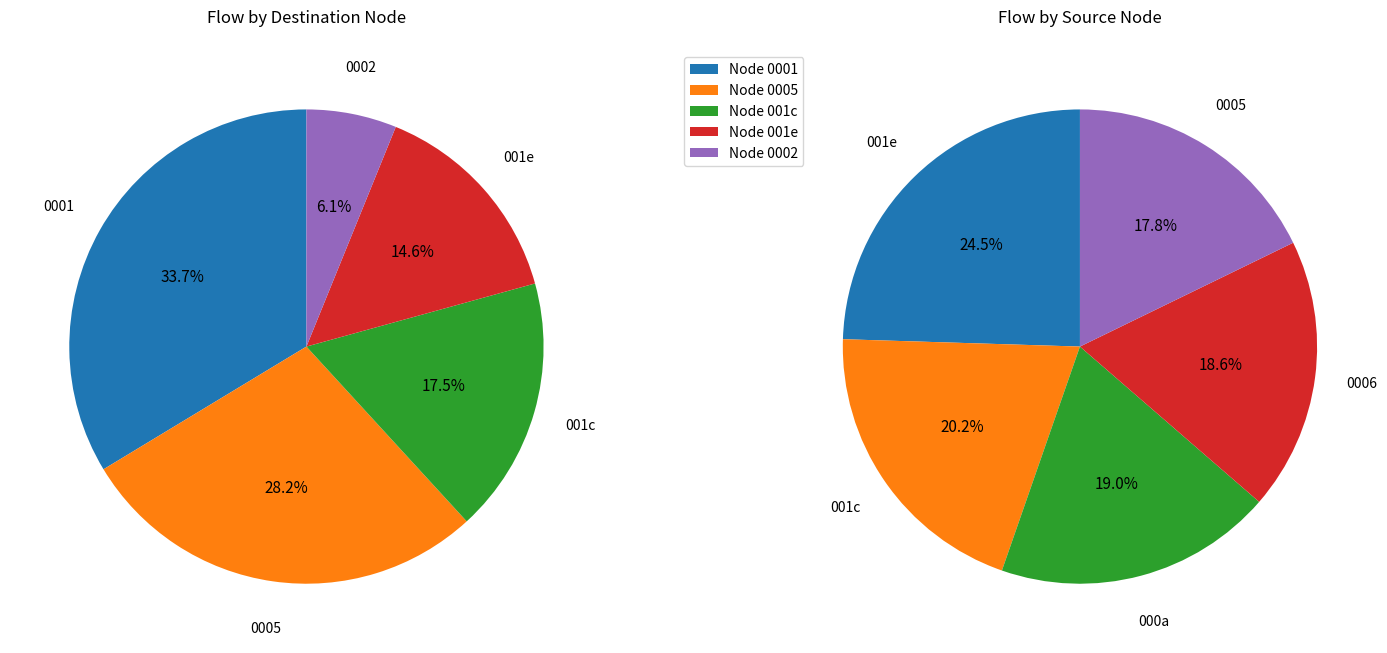

Do 24 and 10 together represent more than half of the pie?

No